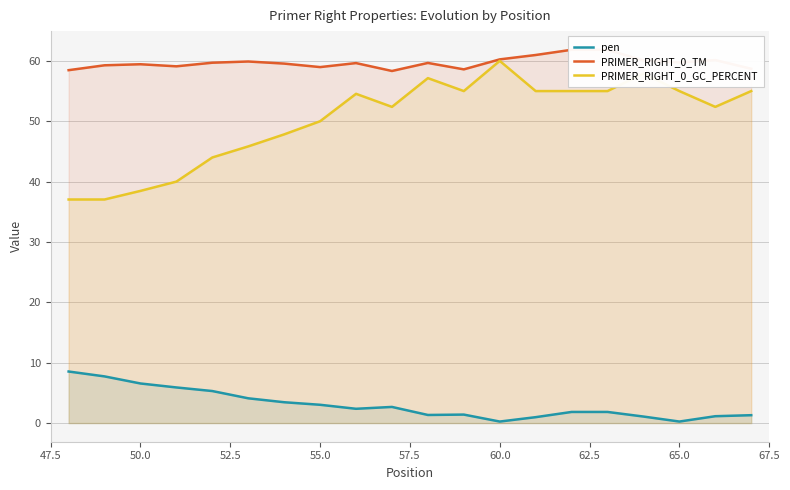

True or false: PRIMER_RIGHT_0_GC_PERCENT and pen cross at least once.

False